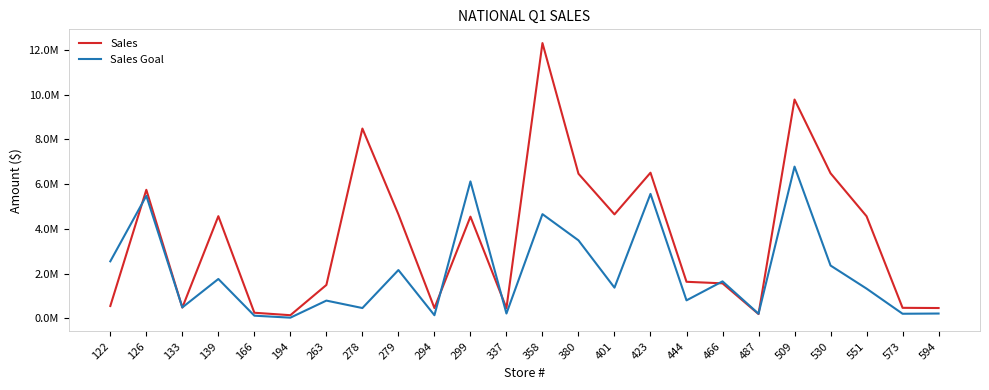

Where do Sales Goal and Sales first cross each other?

122 and 126